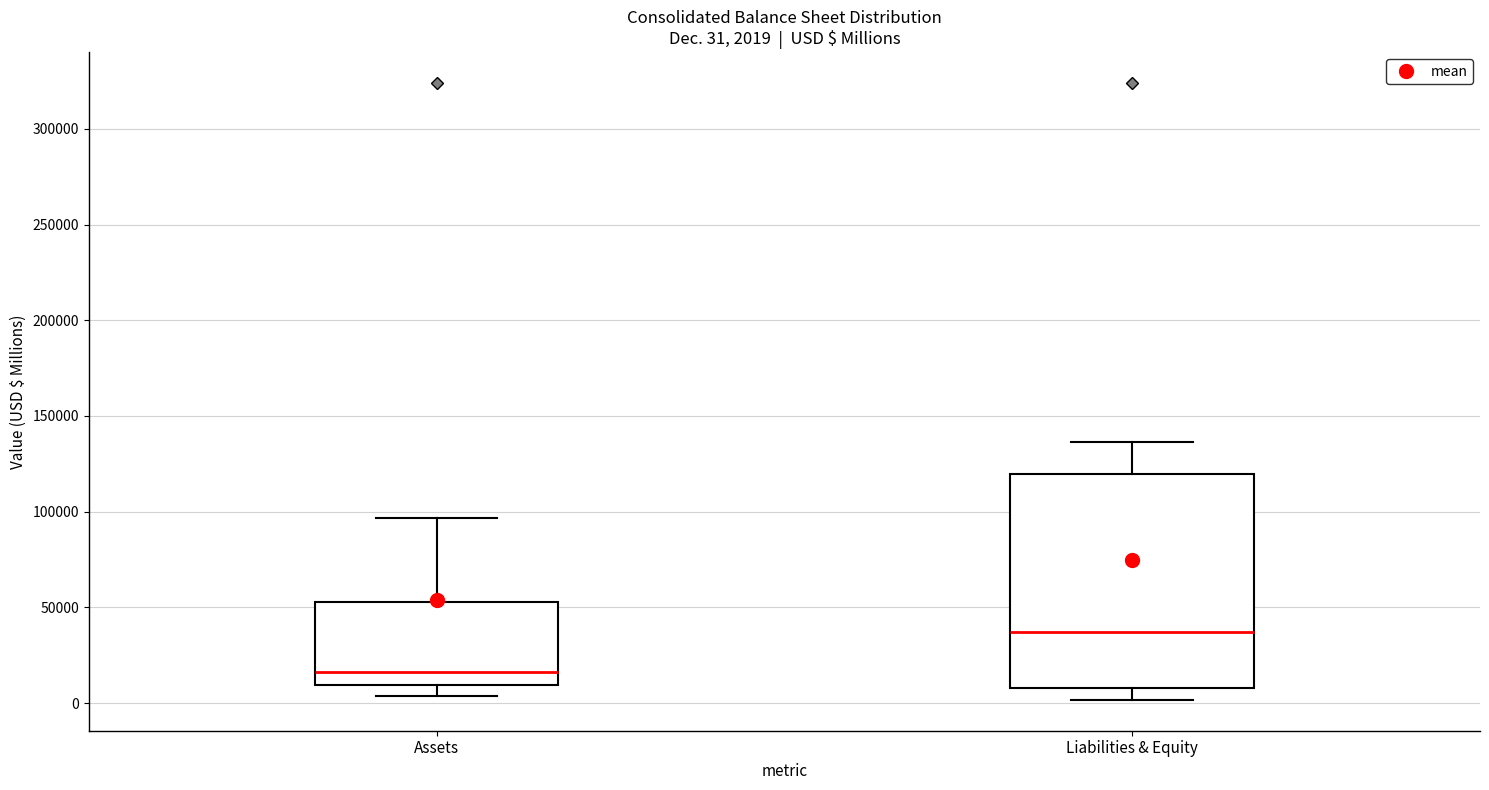

Comparing the boxes themselves (not the whiskers), which one is the tallest?

Liabilities & Equity